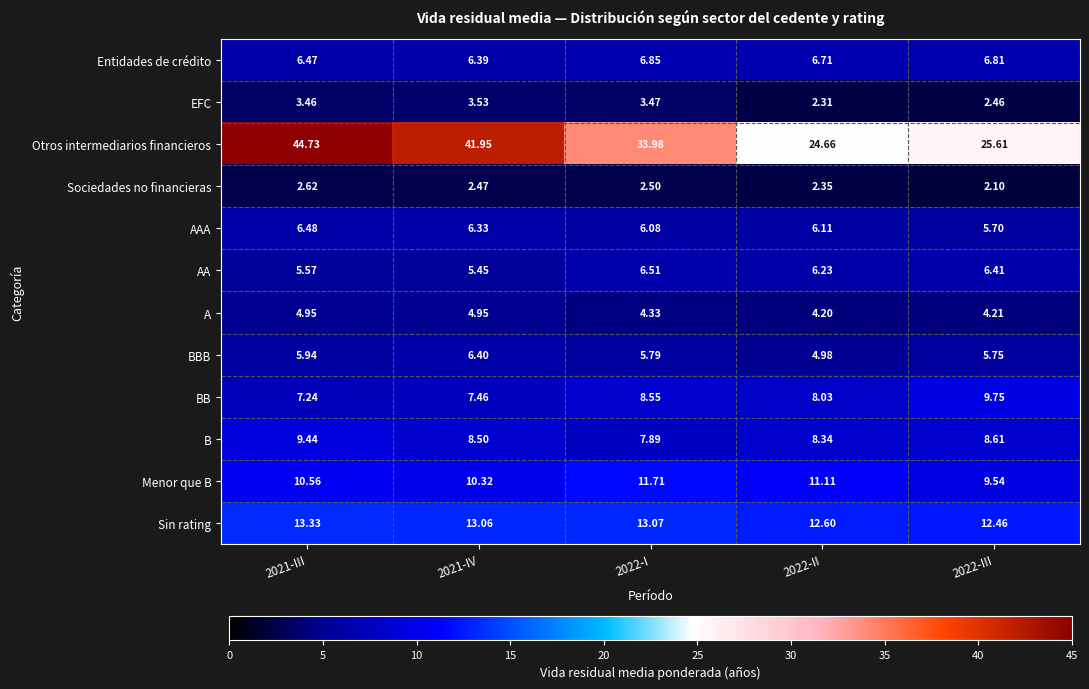

Which series has the widest spread of values?

Otros intermediarios financieros